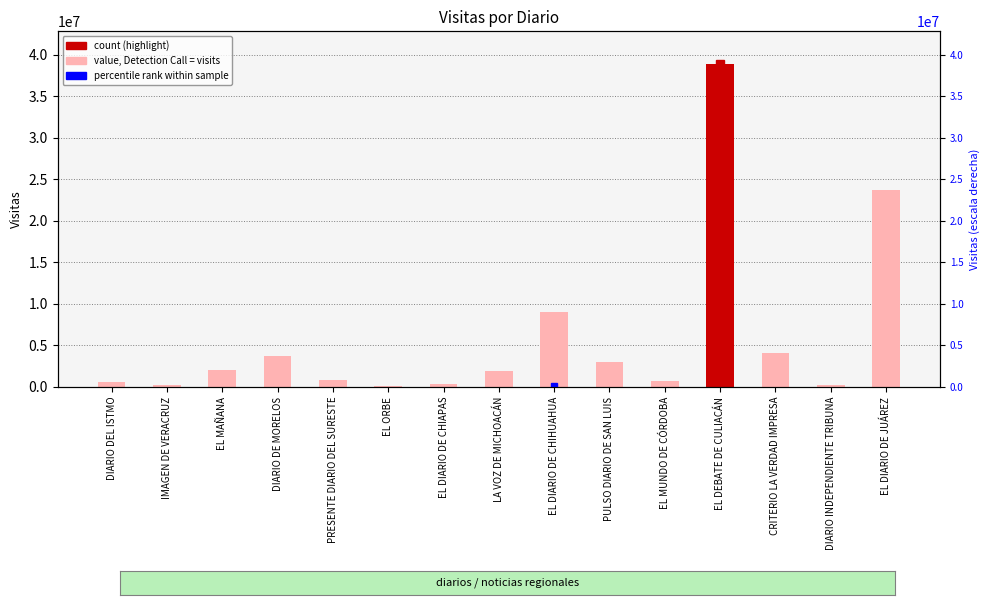

How many distinct data groups are displayed?

1